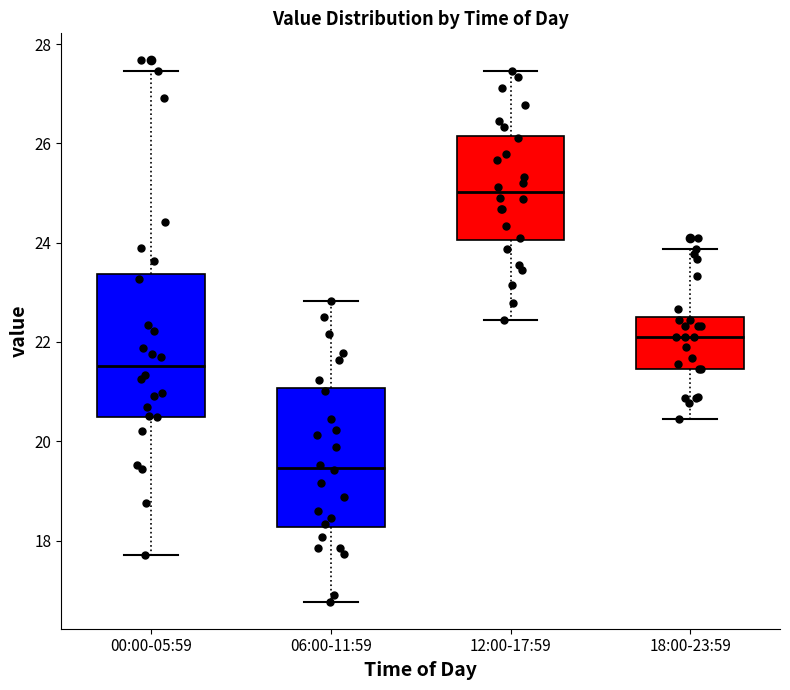

Reading left to right, read every box against the y-axis: the position of its median line, the range the box covers, and the ends of its whiskers. The values are not printed on the chart, so give them approximately, as read against the axis.

00:00-05:59: median 21.6, box 20.4 to 23.4, whiskers 17.8 to 27.4
06:00-11:59: median 19.4, box 18.2 to 21.0, whiskers 16.8 to 22.8
12:00-17:59: median 25.0, box 24.0 to 26.2, whiskers 22.4 to 27.4
18:00-23:59: median 22.2, box 21.4 to 22.6, whiskers 20.4 to 23.8